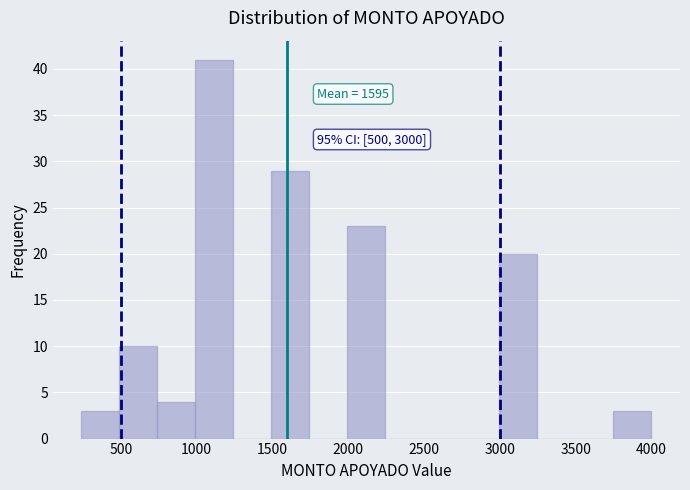

Which range on the x-axis has the tallest bar?

1000 to 1250